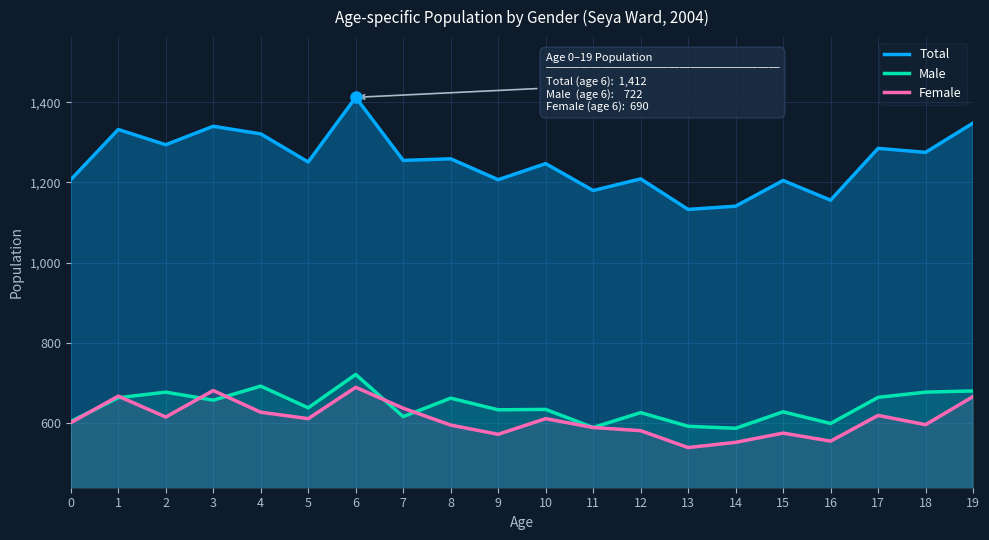

Where does the Male series first go above 639?

1